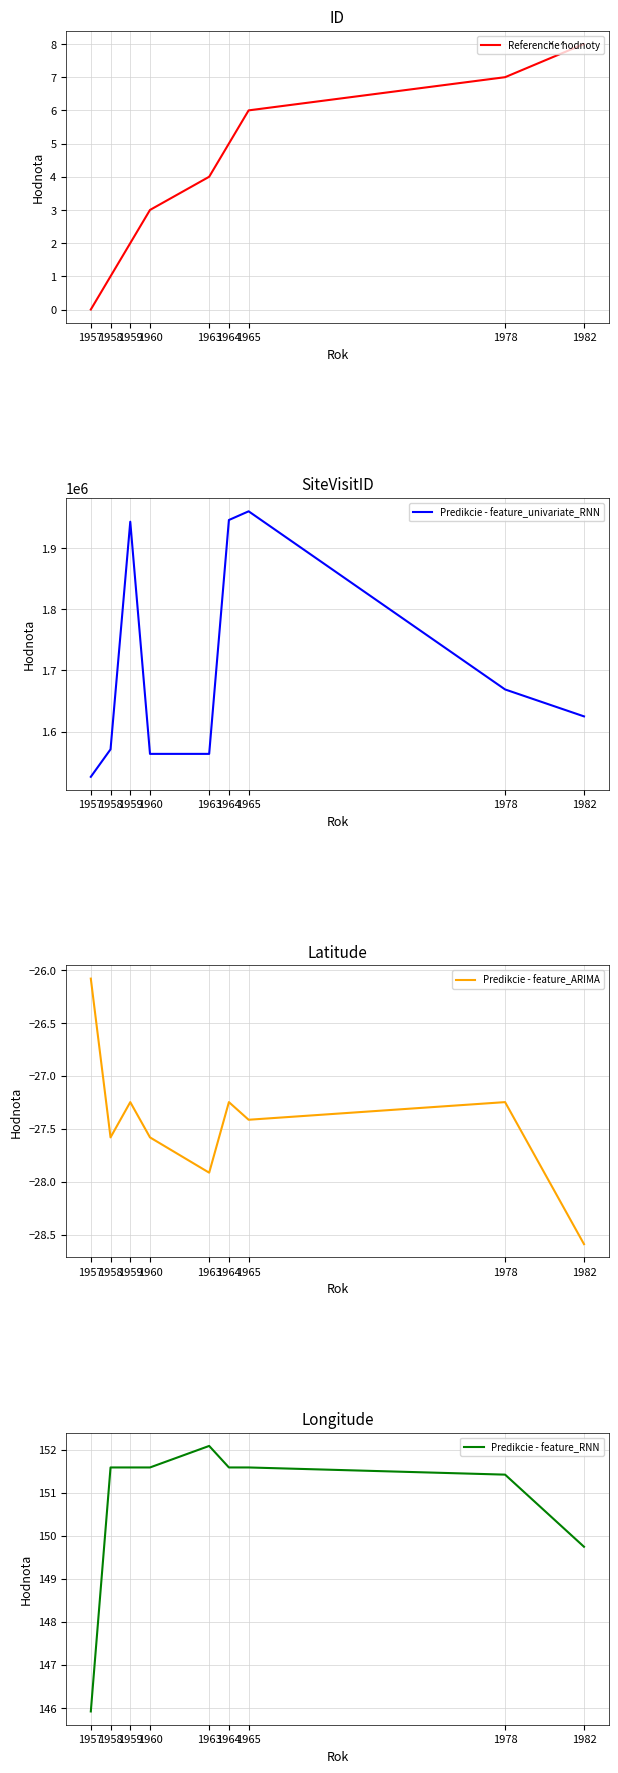

In Predikcie - feature_univariate_RNN, how many points are higher than both neighbors (excluding endpoints)?

2